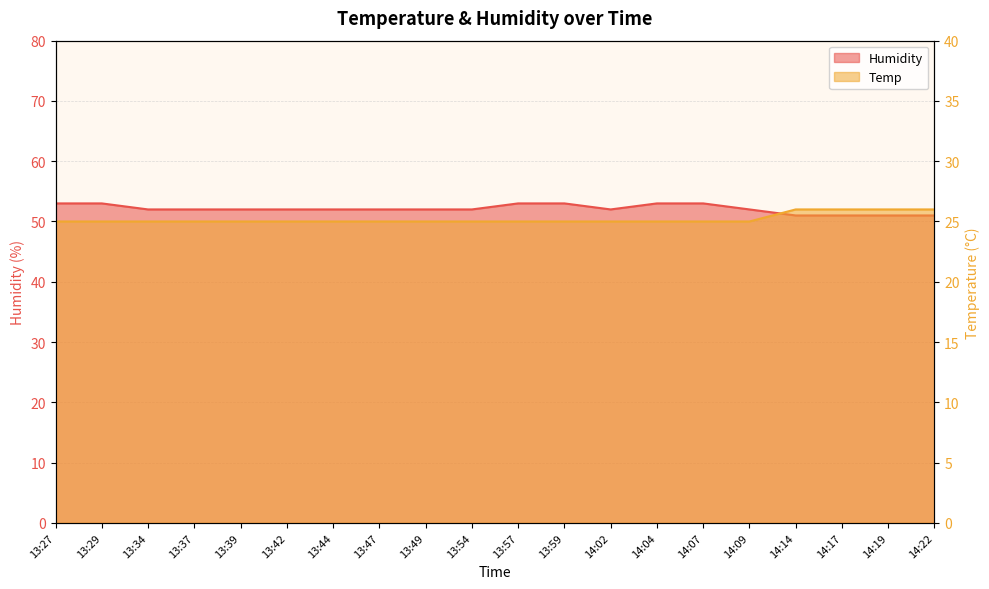

How many lines are shown in the chart?

2